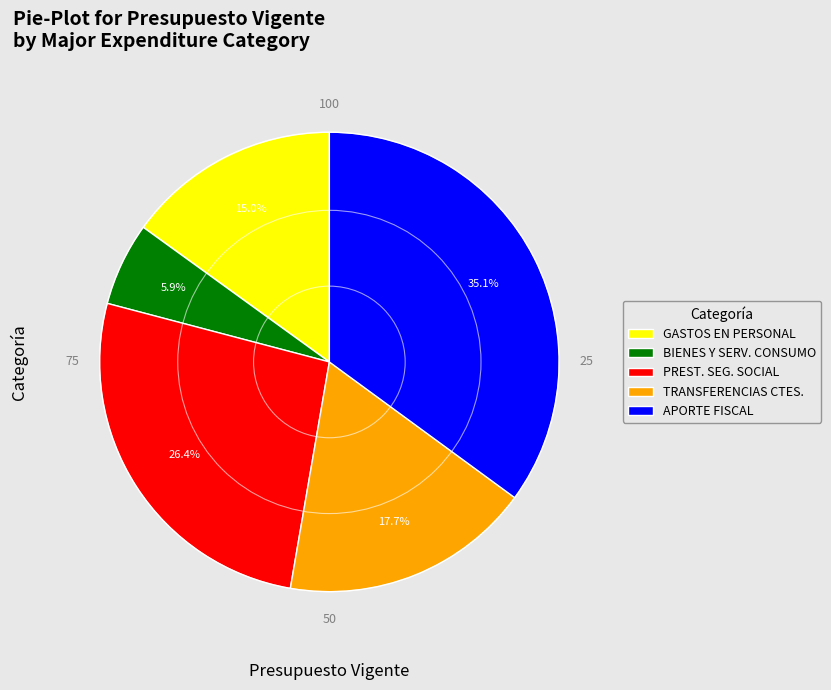

Which slice is the largest?

APORTE FISCAL